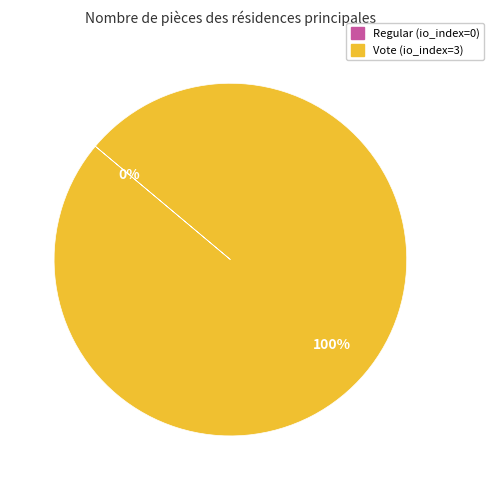

True or false: Vote (io_index=3) accounts for 100% of the total.

True